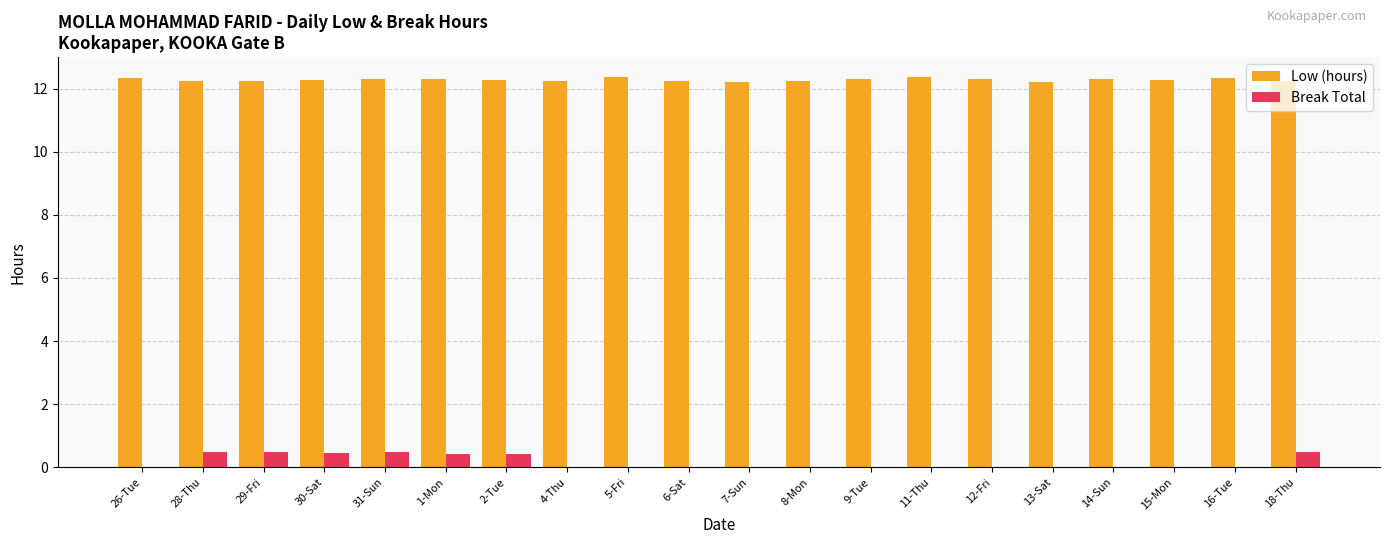

What is the greatest value displayed?

12.4